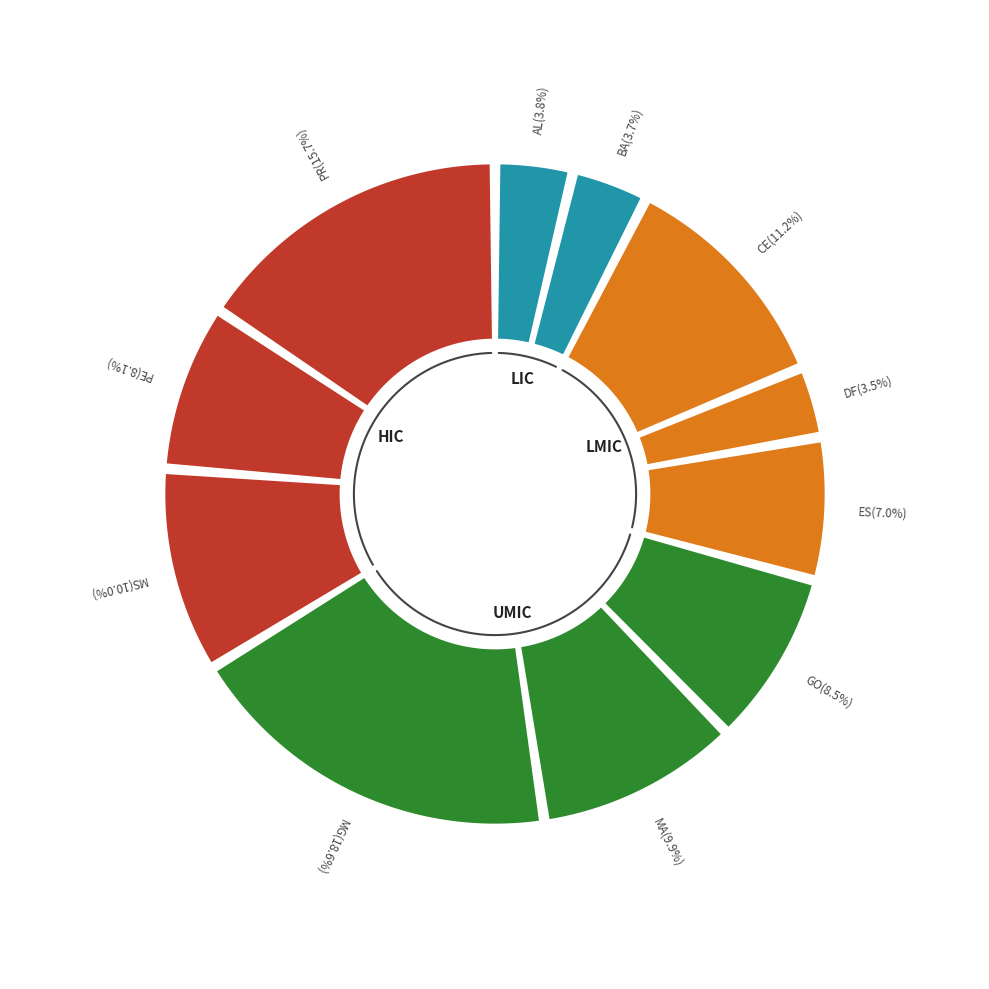

Count the number of slices in the pie.

11